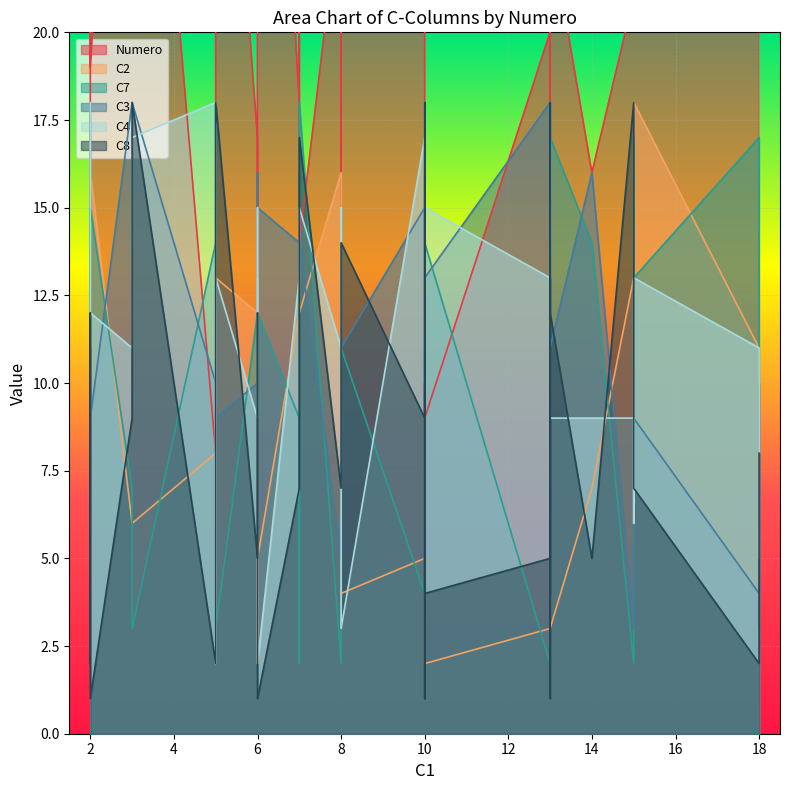

Where do C8 and C2 first cross each other?

6 and 7